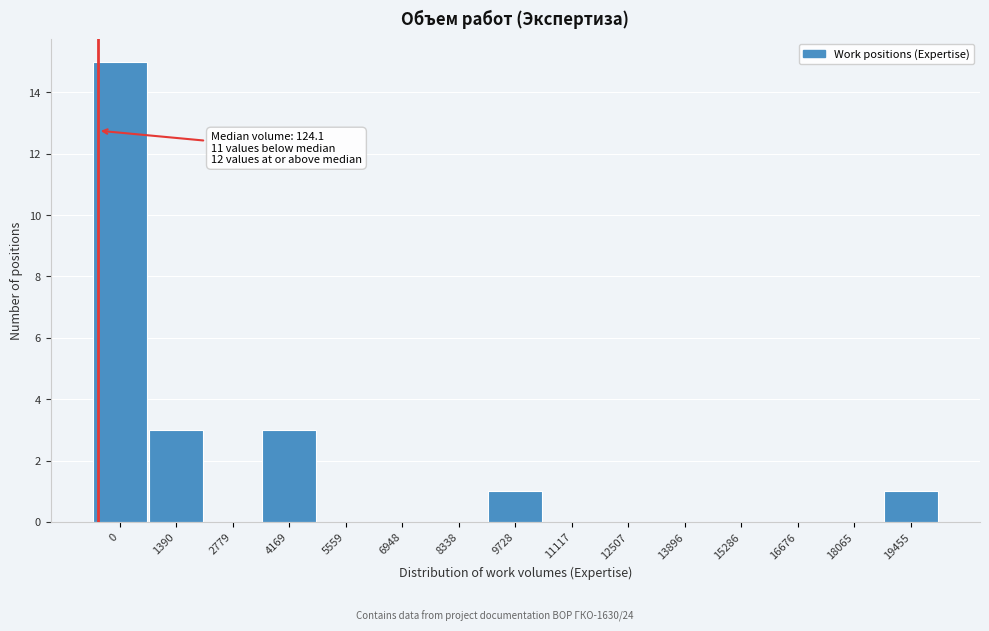

Reading left to right, extract all data points from this chart.

0=15	1390=3	2779=0	4169=3	5559=0	6948=0	8338=0	9728=1	11117=0	12507=0	13896=0	15286=0	16676=0	18065=0	19455=1